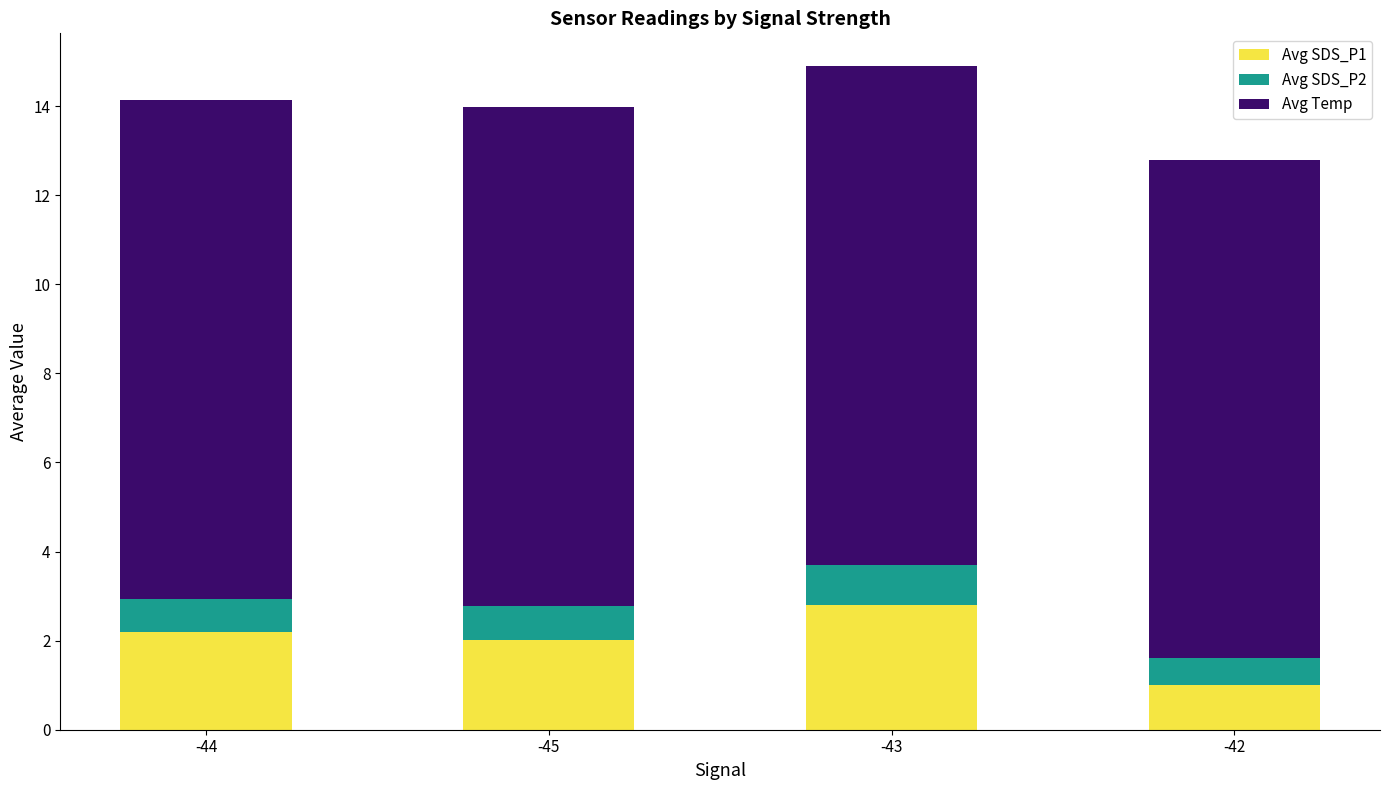

What is the total value across all series at -45?

14.0